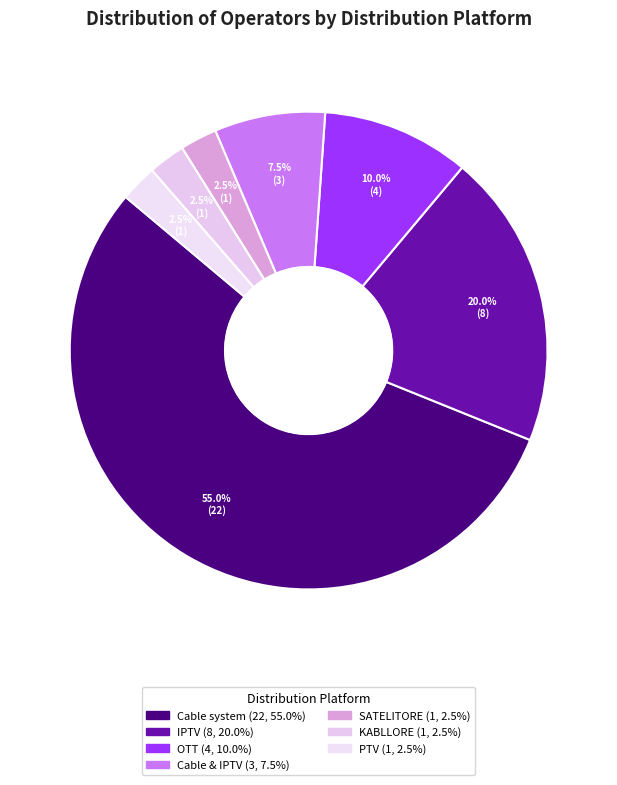

What is the largest slice in the pie chart?

Sistem kabllorë/Kablovski sistem/Cable system